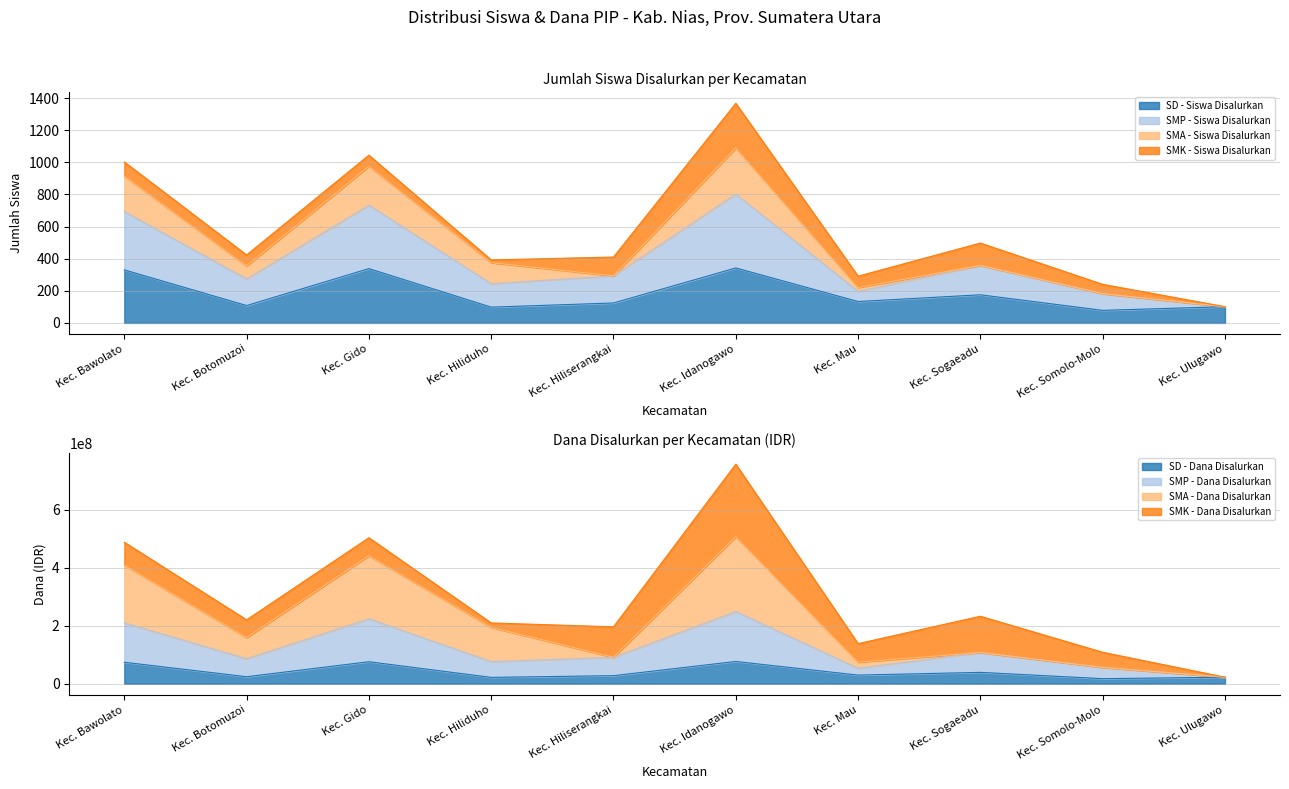

Where is SMP - Siswa Disalurkan nearest to the value 136087500?

Kec. Sogaeadu